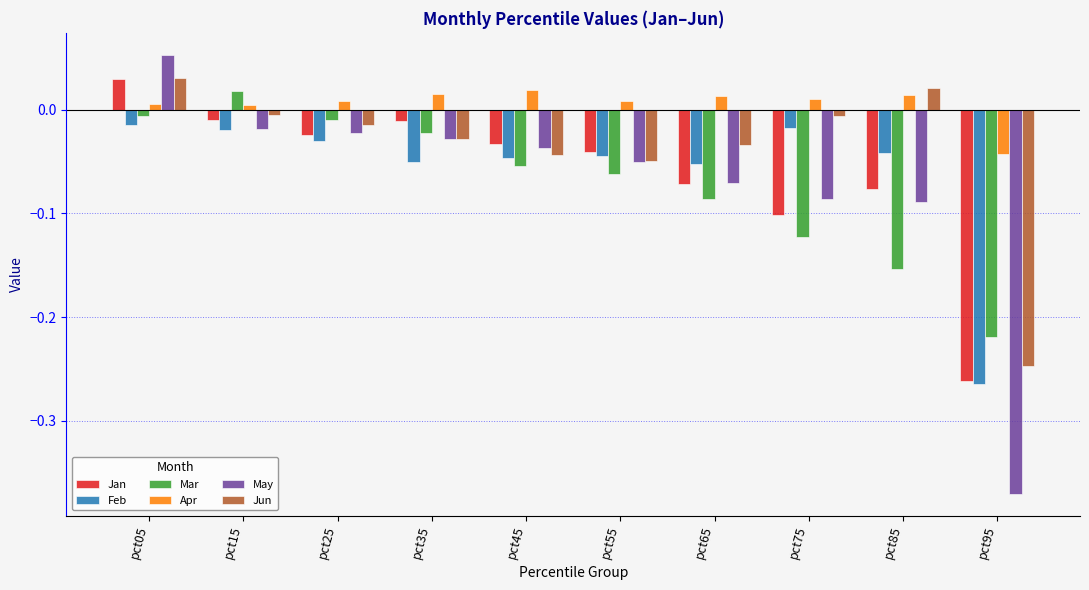

At how many categories does at least one series exceed 0?

9